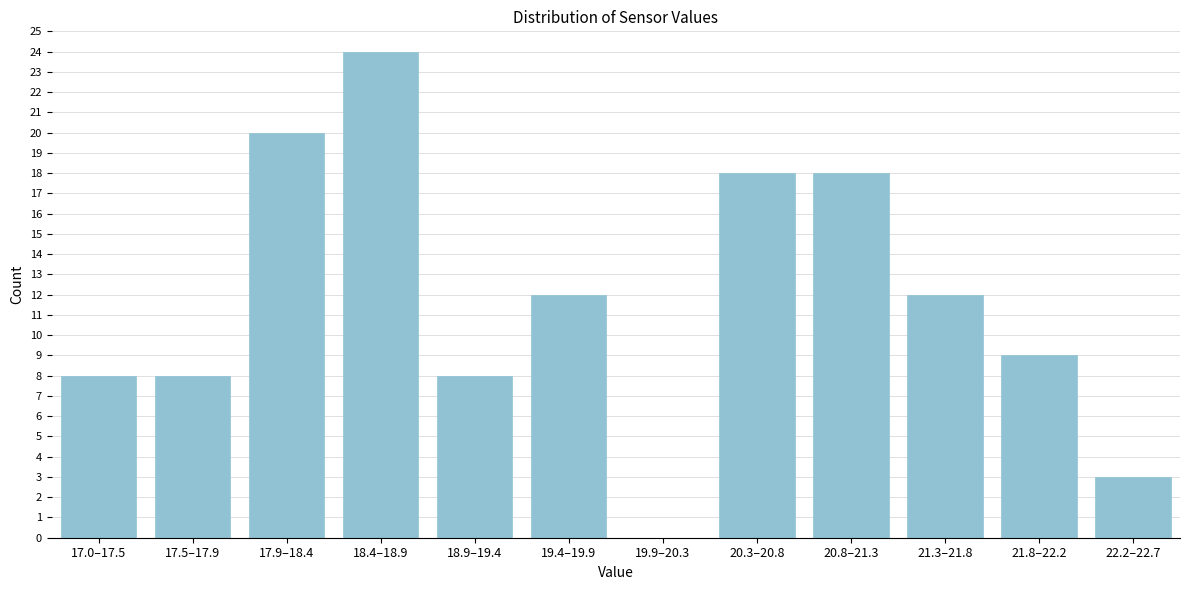

Reading left to right, extract all data points from this chart.

17.0–17.5=8	17.5–17.9=8	17.9–18.4=20	18.4–18.9=24	18.9–19.4=8	19.4–19.9=12	19.9–20.3=0	20.3–20.8=18	20.8–21.3=18	21.3–21.8=12	21.8–22.2=9	22.2–22.7=3